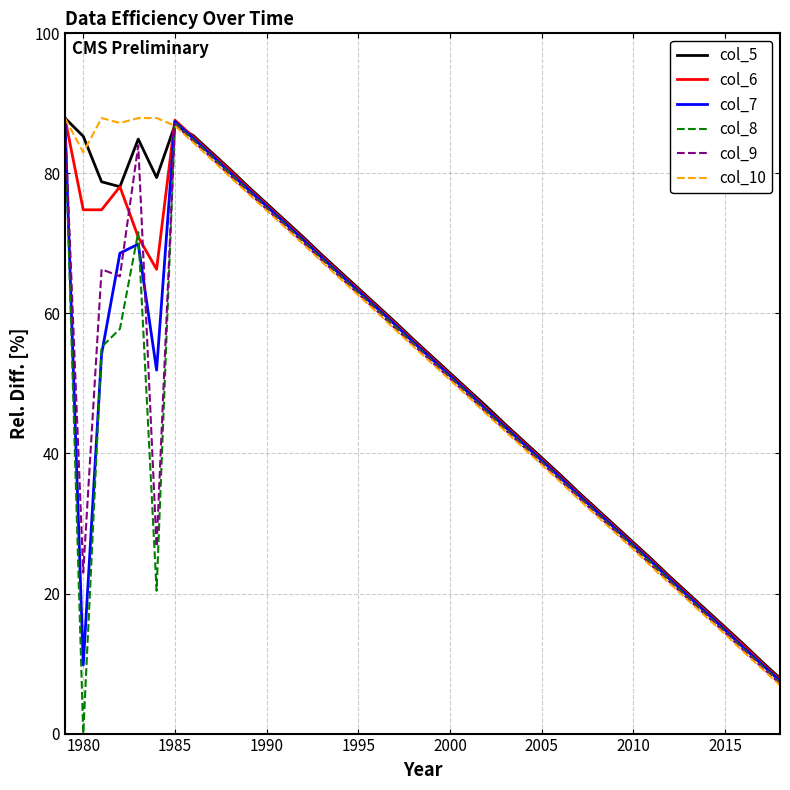

How many values in the col_10 series exceed 55?

20